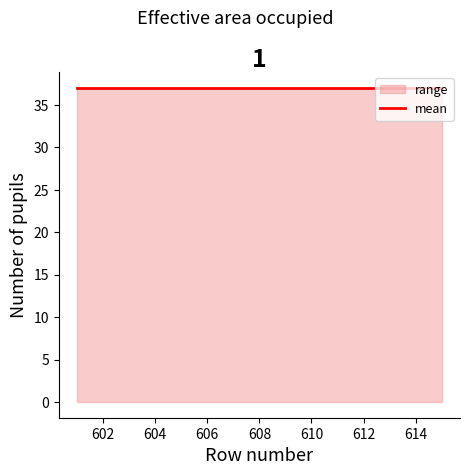

True or false: mean has more than 1 points higher than both neighbors.

False